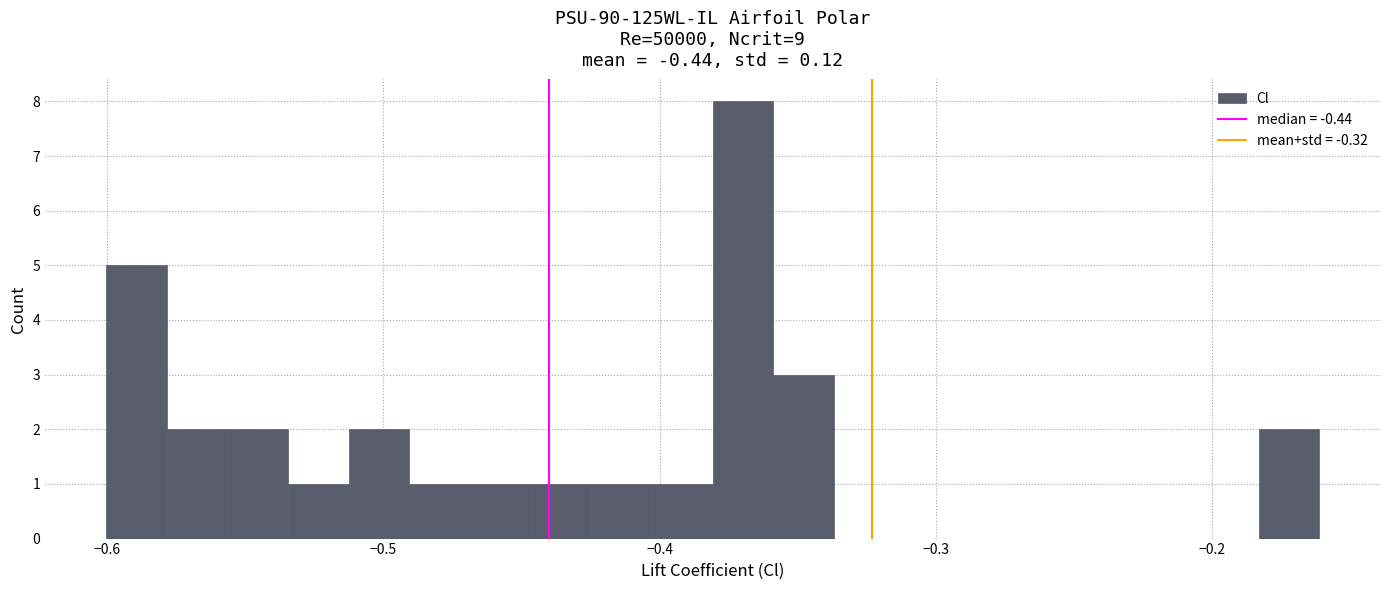

Around what value on the x-axis is the tallest bar? Give the approximate position of its centre, as read against the axis.

-0.37